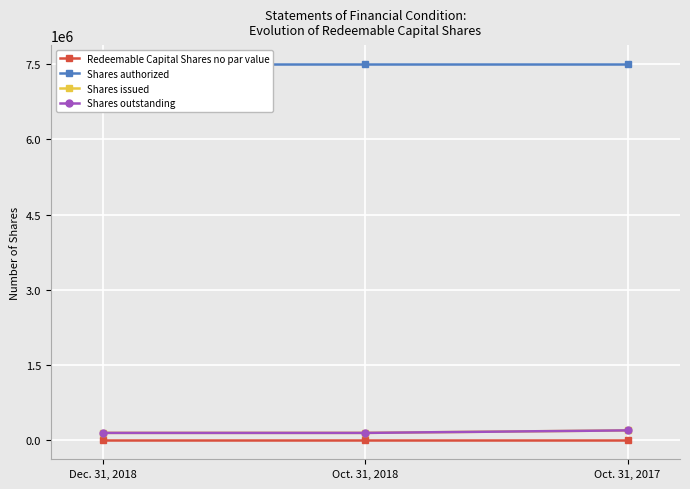

Which has a higher value, Dec. 31, 2018 or Oct. 31, 2017?

Dec. 31, 2018